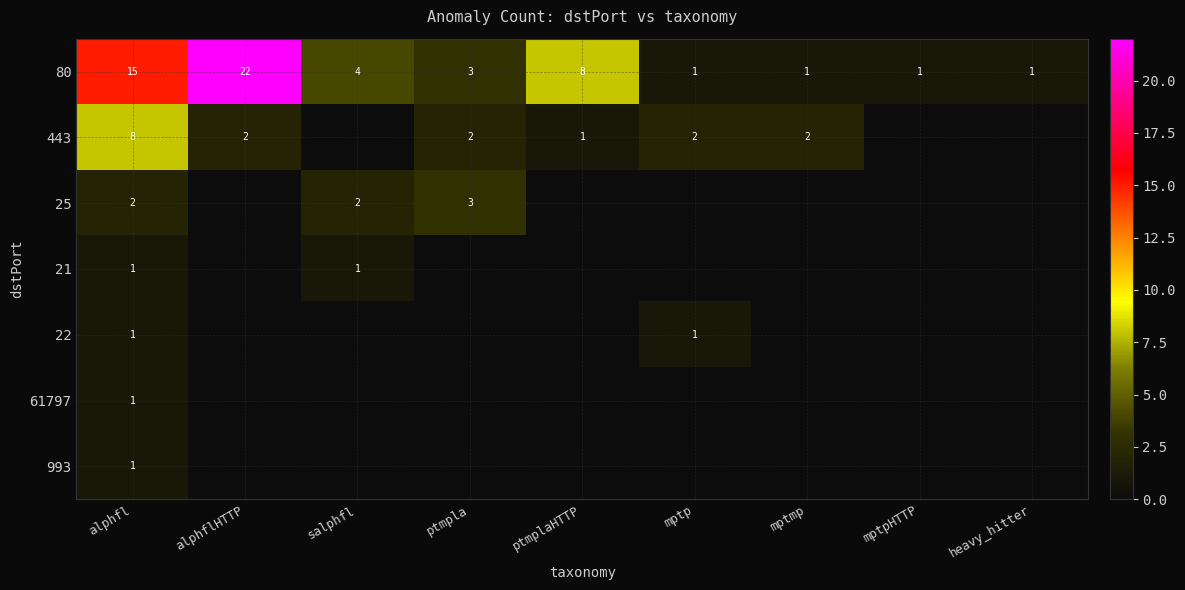

Count the number of categories in the chart.

9